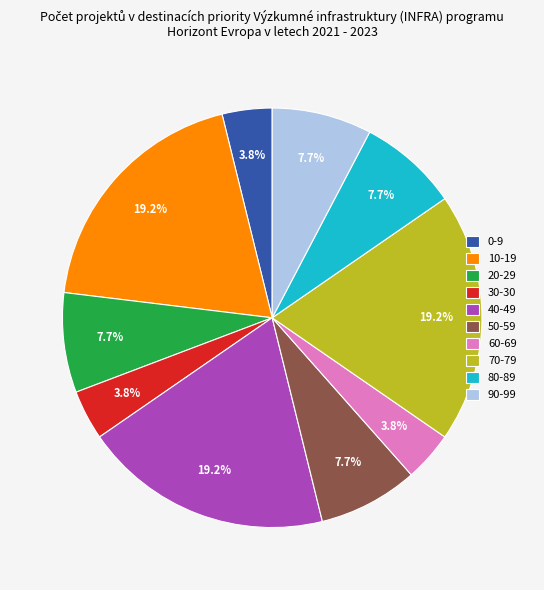

What percentage is the 20-29 slice, to the nearest percent?

8%